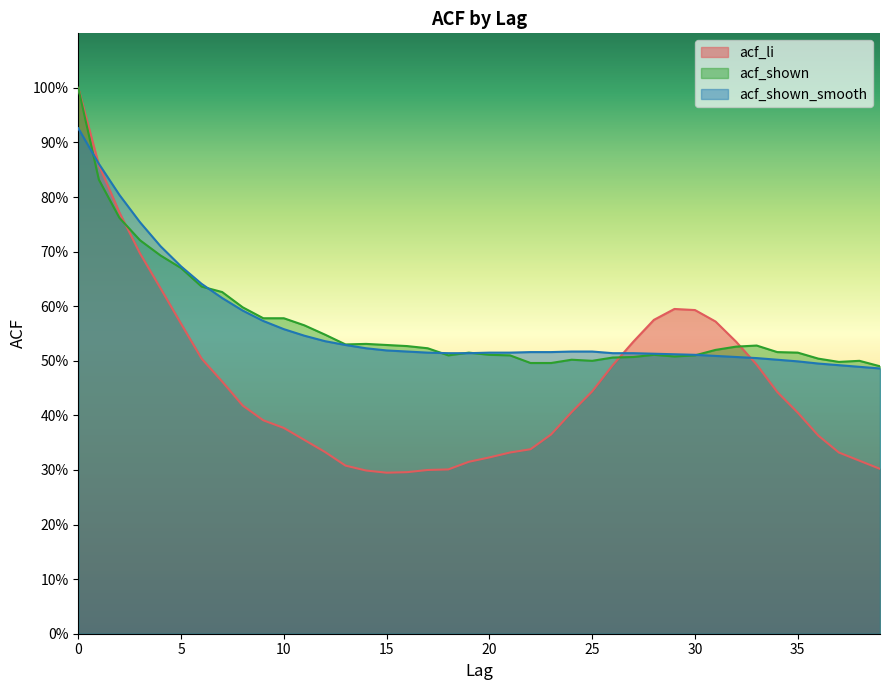

Rank the categories by acf_li value from highest to lowest.

0, 1, 2, 3, 4, 29, 30, 28, 31, 5, 27, 32, 6, 33, 26, 7, 25, 34, 8, 24, 35, 9, 10, 23, 36, 11, 22, 12, 21, 37, 20, 38, 19, 13, 39, 18, 17, 14, 16, 15